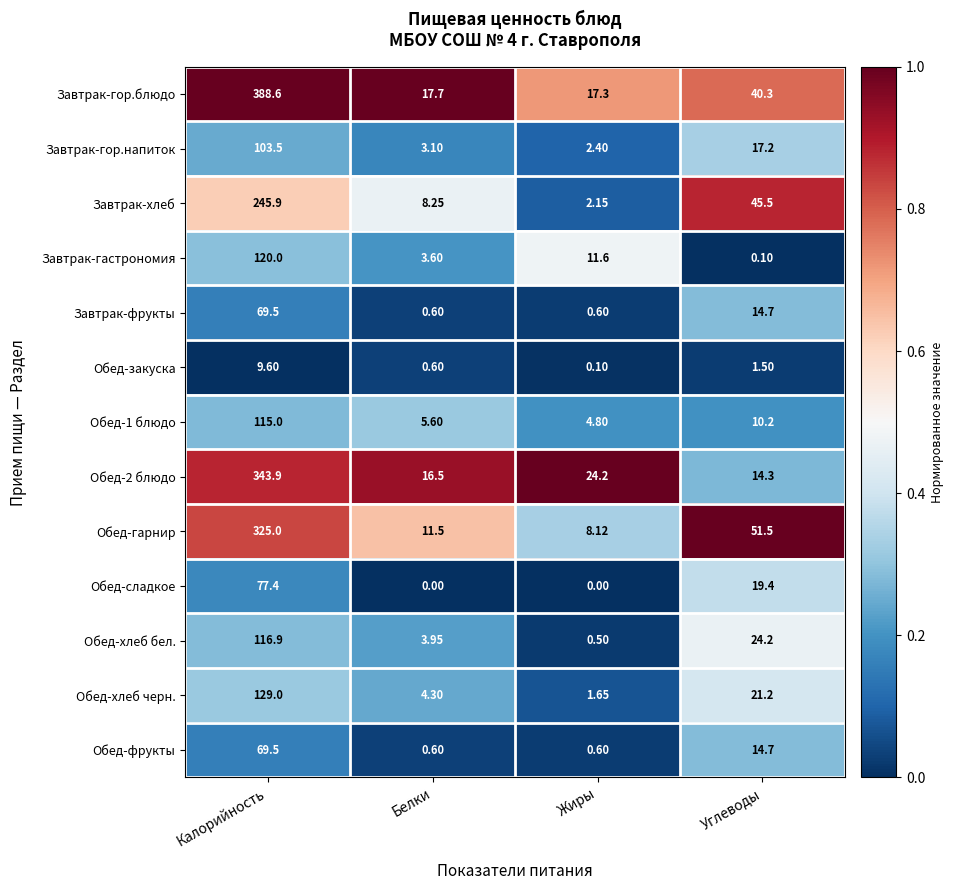

Which label corresponds to the largest value in the chart?

Калорийность